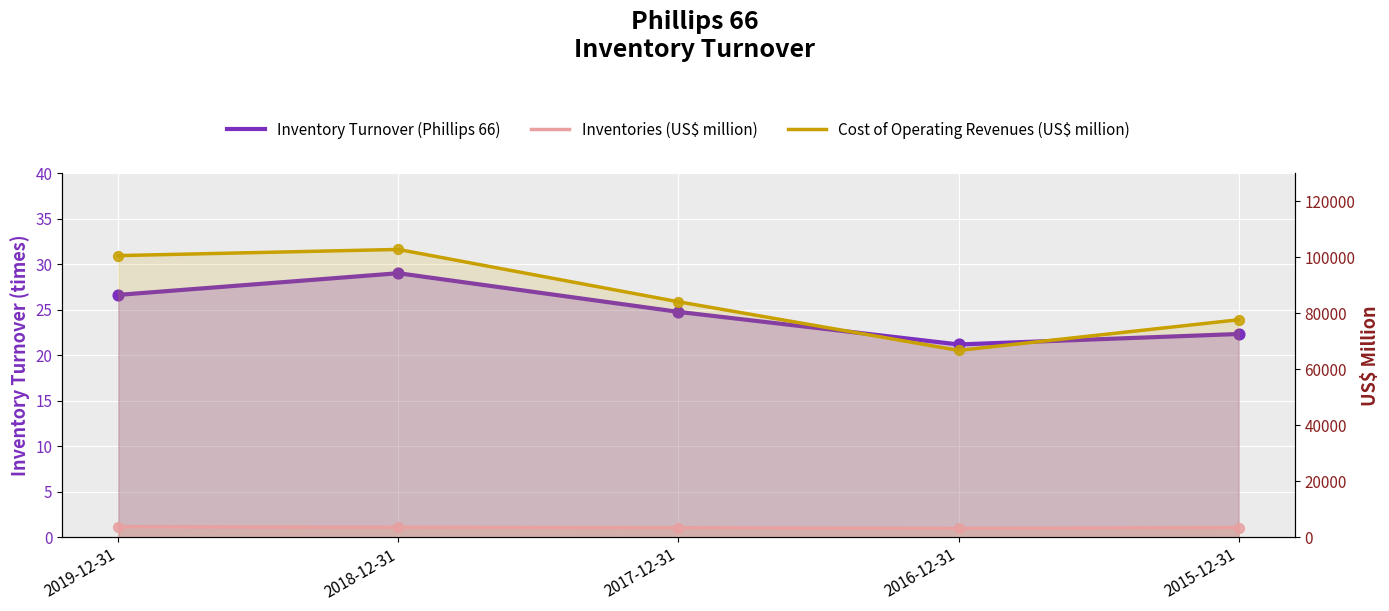

Which series contains the lowest Y value?

Inventory Turnover (Phillips 66)